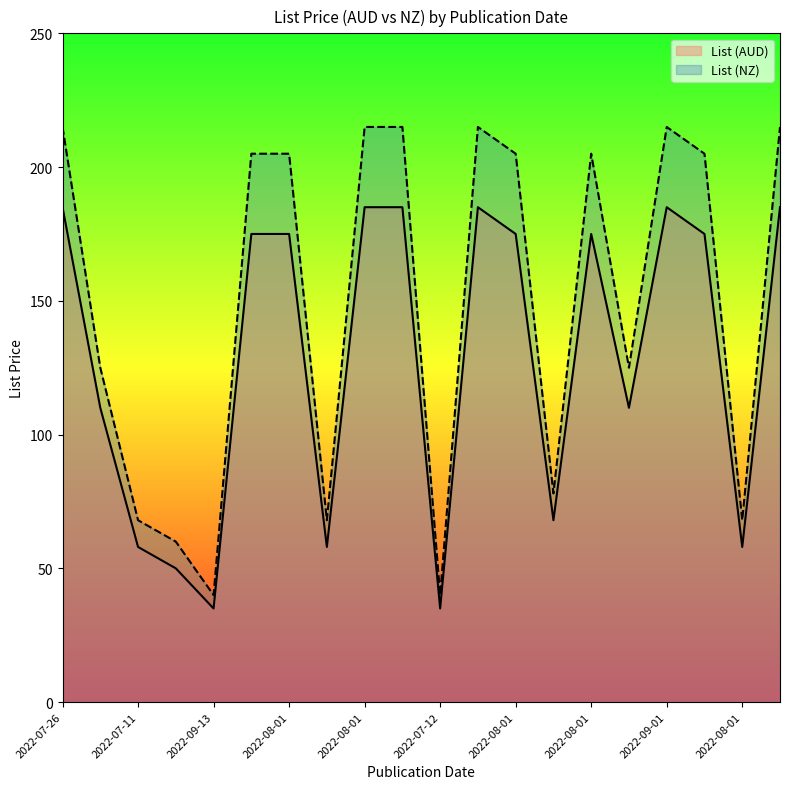

What is the lowest value of the List (NZ) series?

40.0